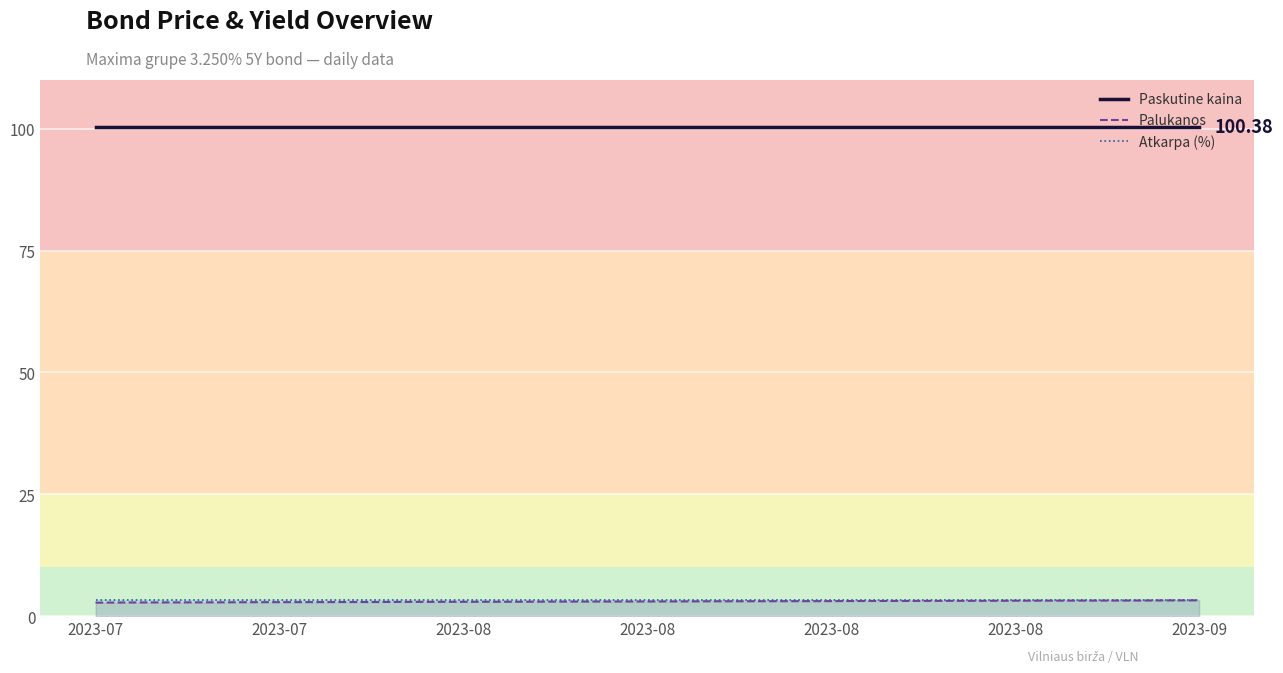

What is the sum of the Atkarpa (%) values at 20 and 34?

6.5